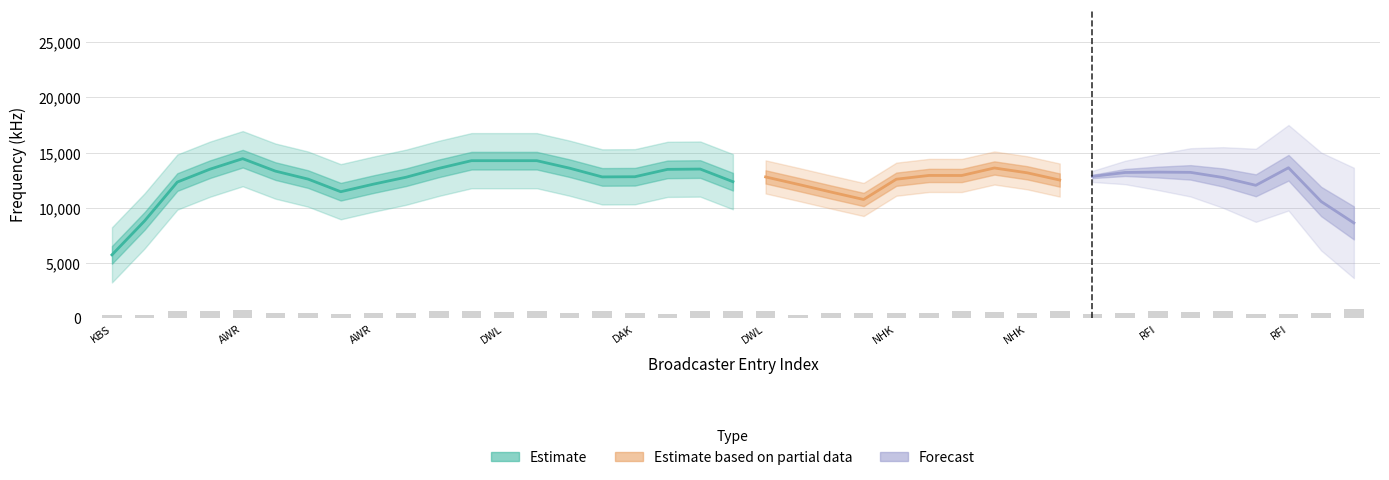

Is the value of wavelength_m at DAK greater than the value of freq_kHz at RFI?

No